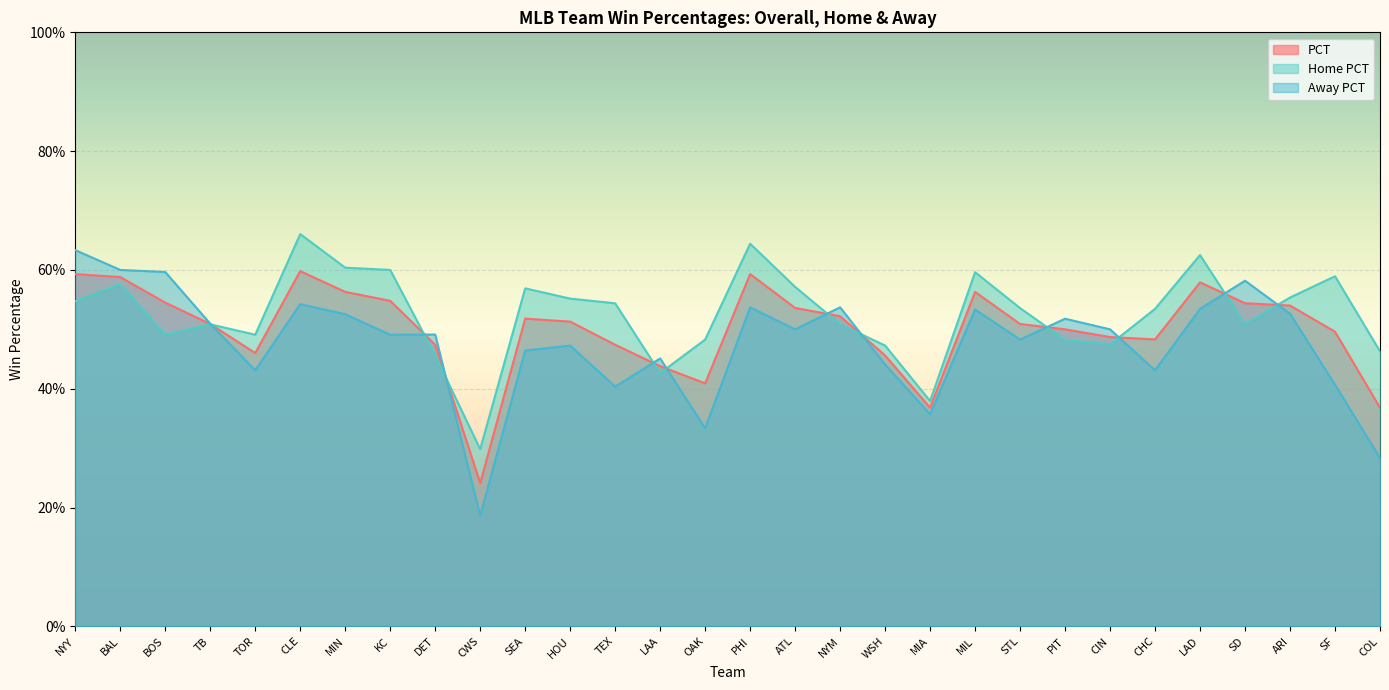

Is the value of PCT at MIL greater than the value of Away PCT at LAA?

Yes